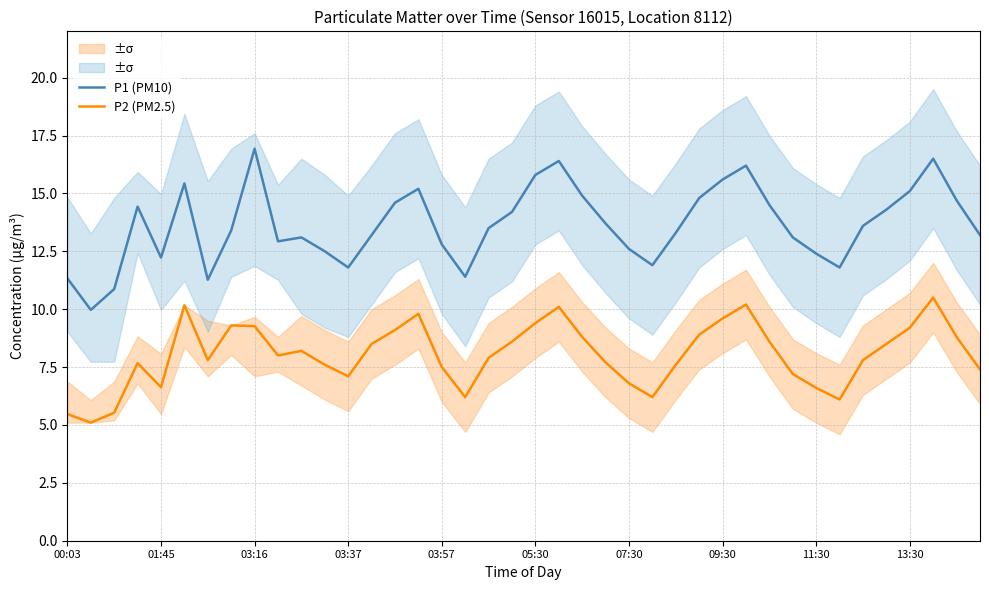

The value of P2 (PM2.5) at 09:30 is 9.6. True or false?

True